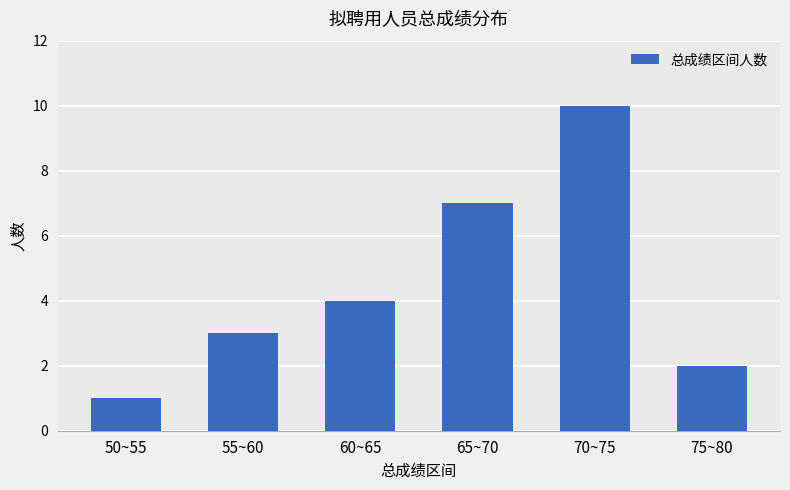

What is the difference between the values at 60~65 and 50~55?

3